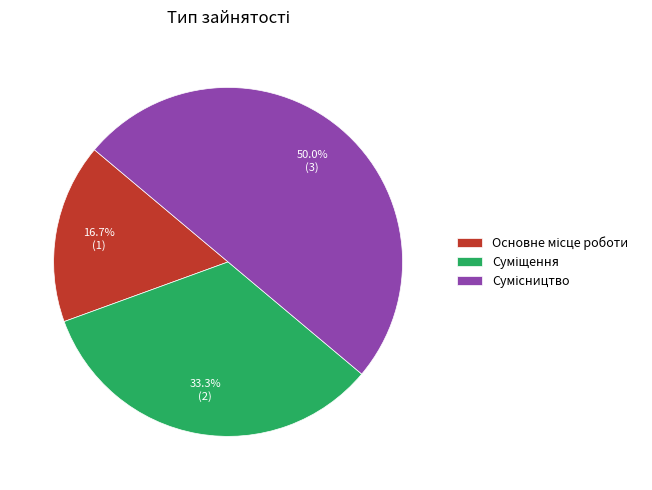

Count the number of slices in the pie.

3